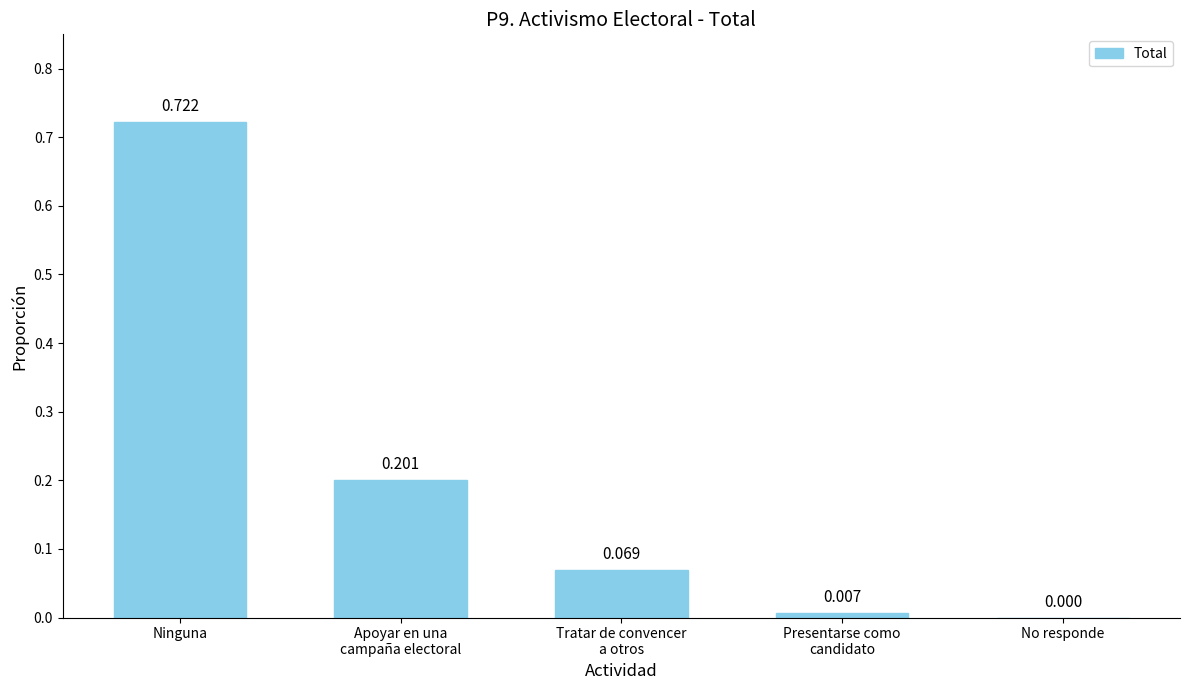

True or false: the data shows 0.2 at Apoyar en una
campaña electoral.

True